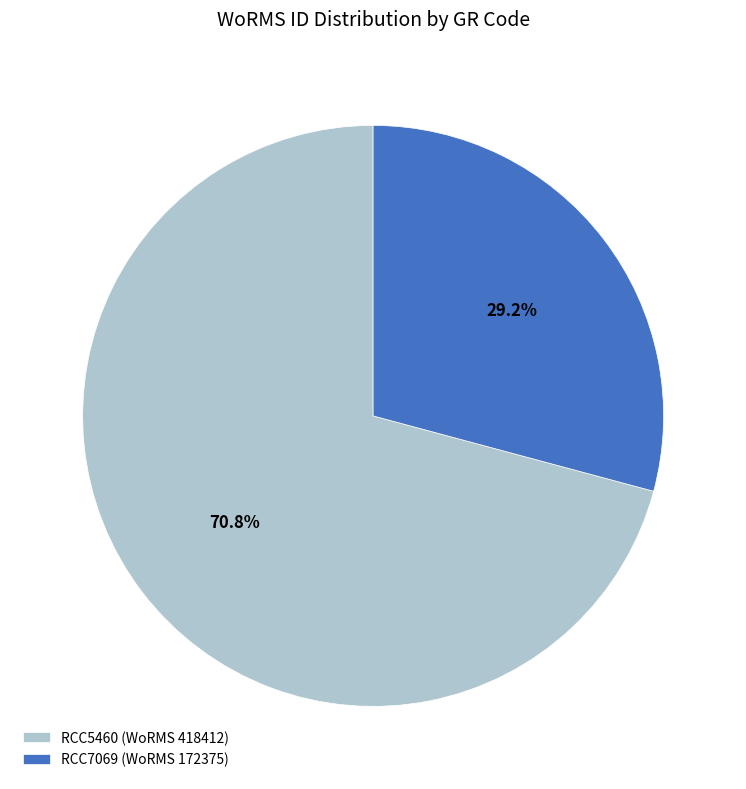

To the nearest percent, what is the average slice percentage?

50%